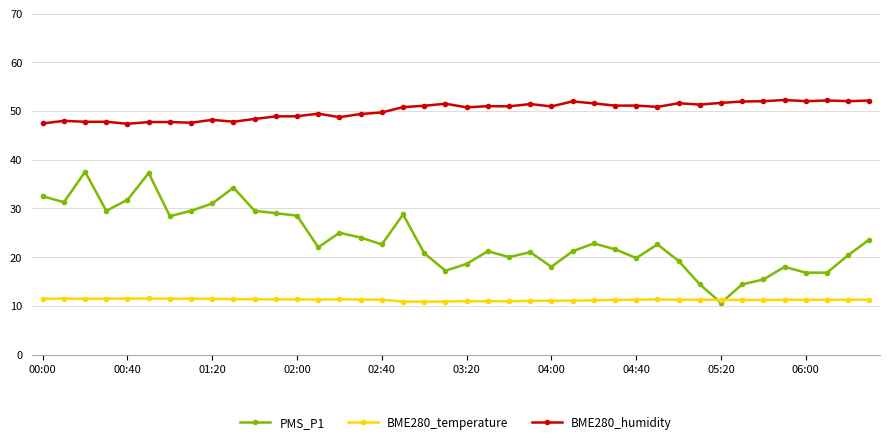

True or false: PMS_P1 and BME280_humidity cross at least once.

False